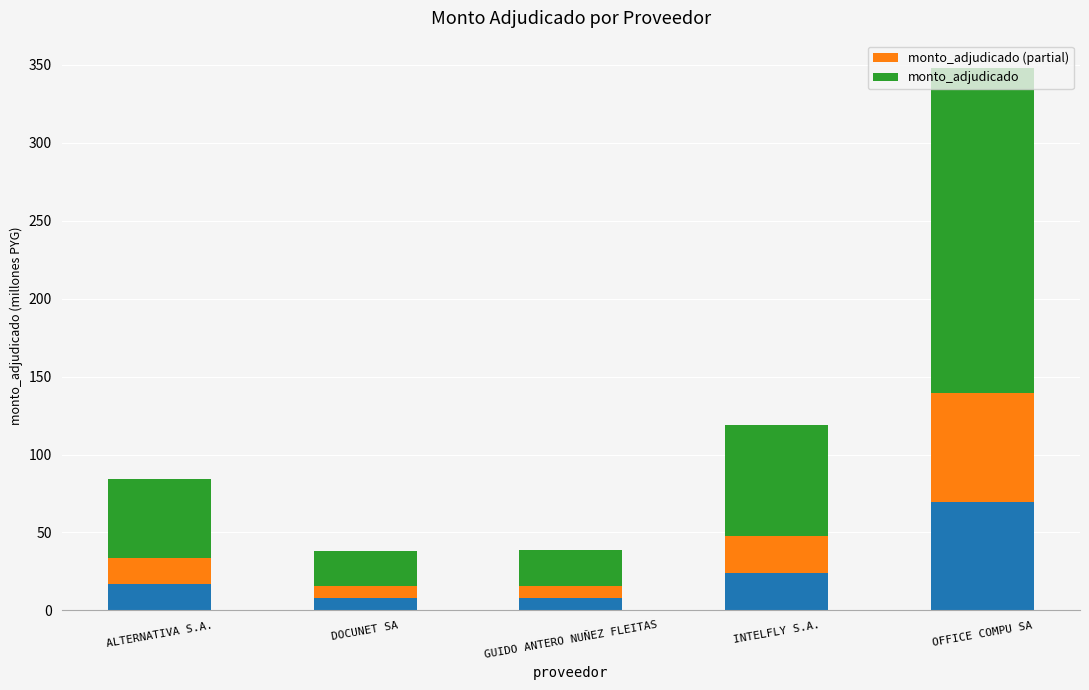

What position from the left is OFFICE COMPU SA?

5